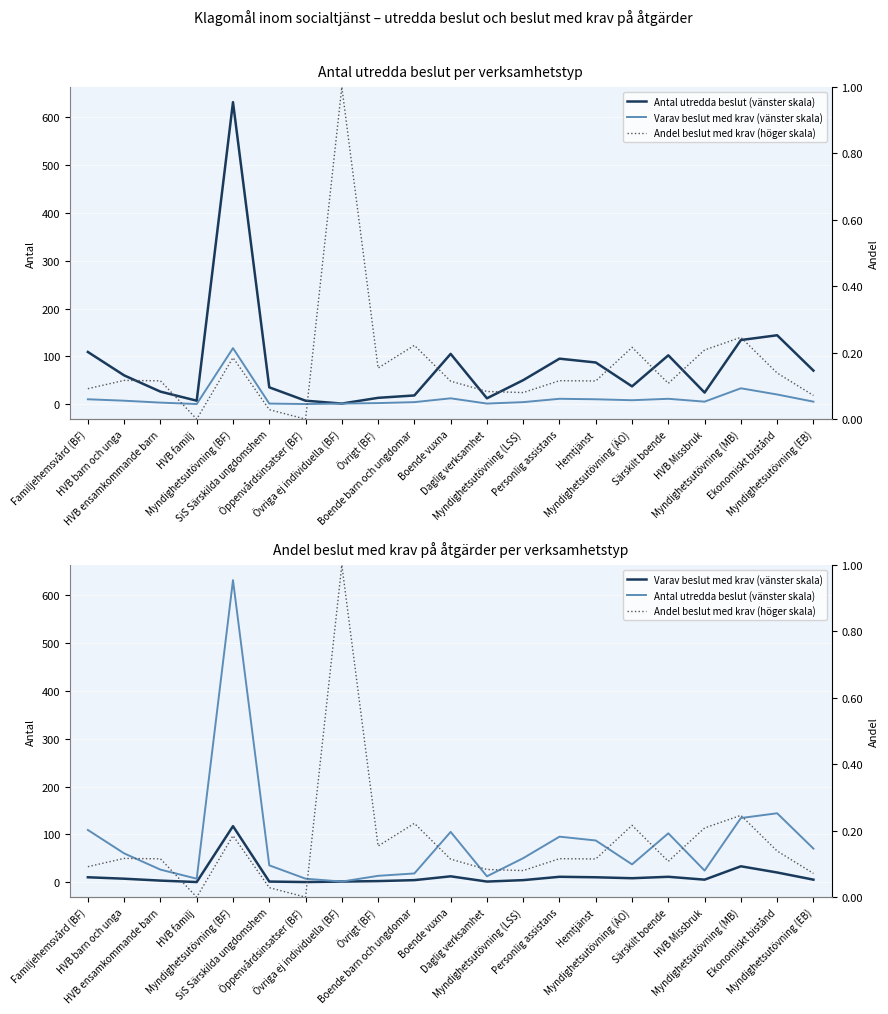

At how many categories does at least one series exceed 99?

6